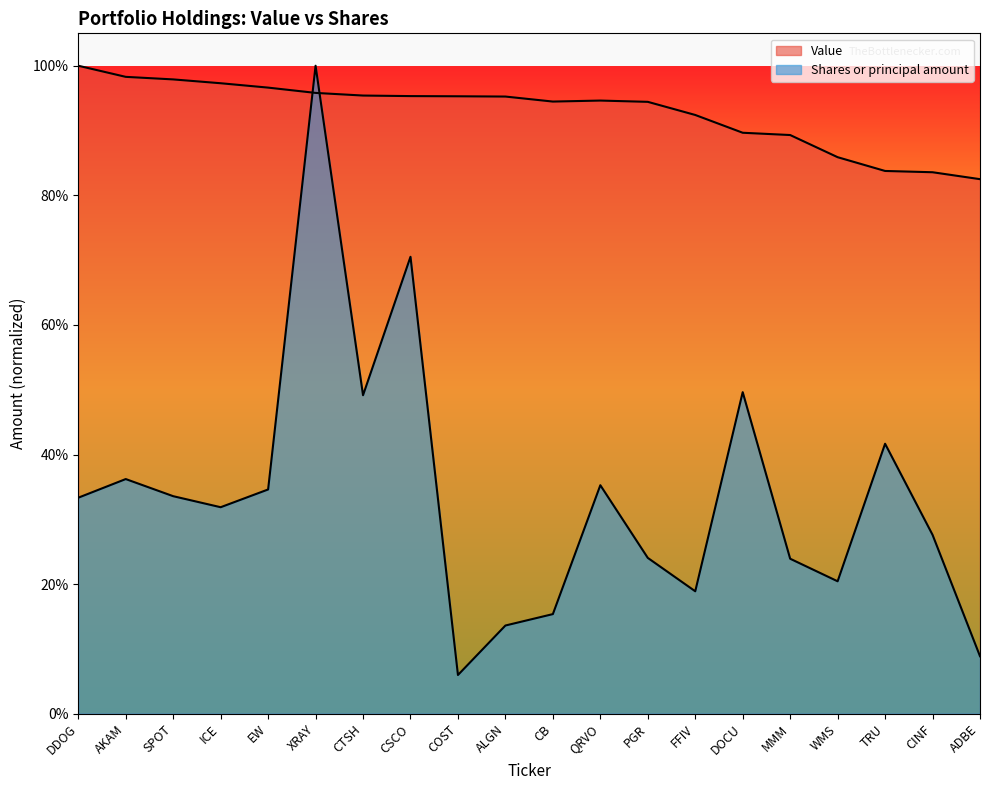

How many interior local valleys does the Shares or principal amount series have?

5